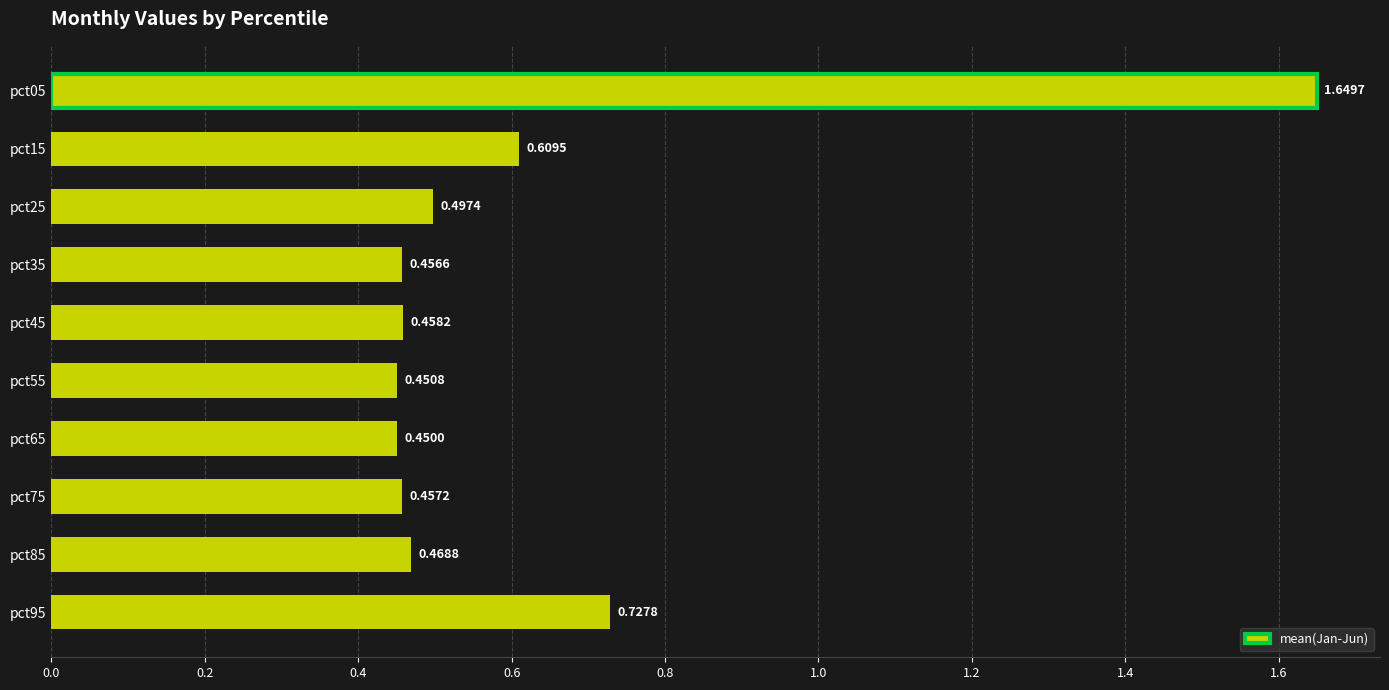

What is the difference between the maximum and minimum values?

1.2